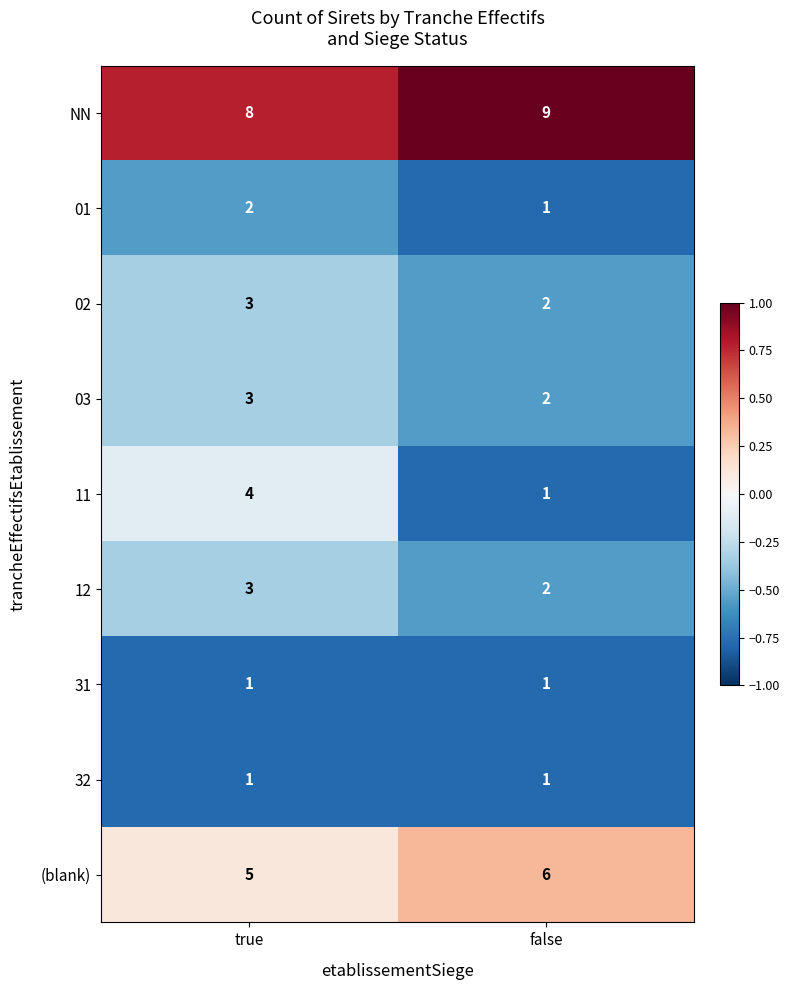

Which label corresponds to the largest value in the chart?

false